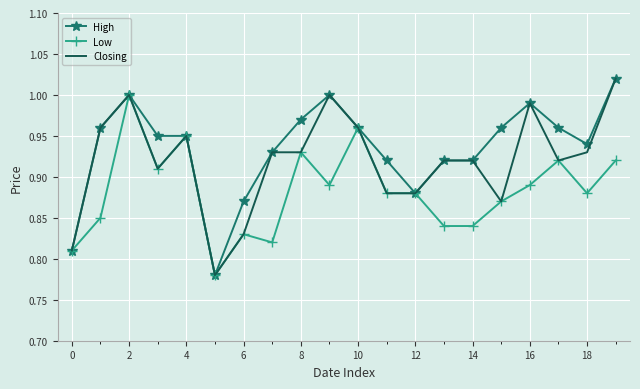

List the series in order of their overall mean, lowest first.

Low, Closing, High